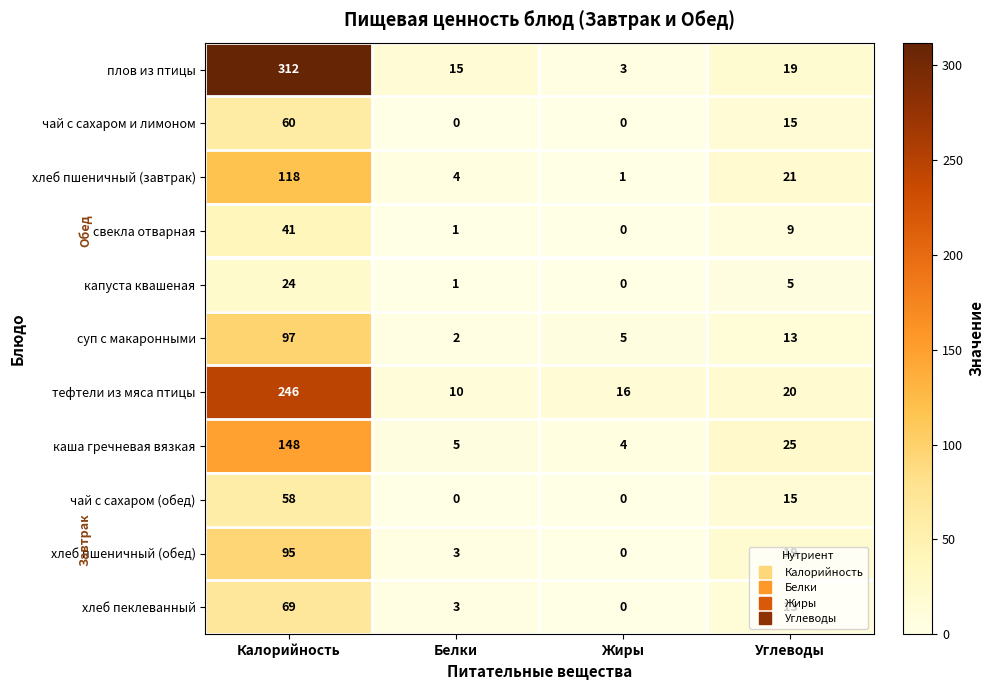

Which series changed the most between Калорийность and Белки?

плов из птицы